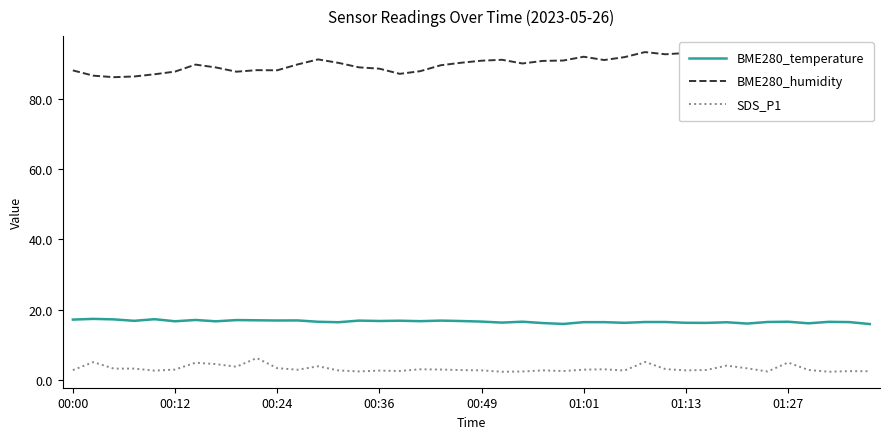

What is the difference between the second highest and minimum values in the BME280_humidity series?

6.9